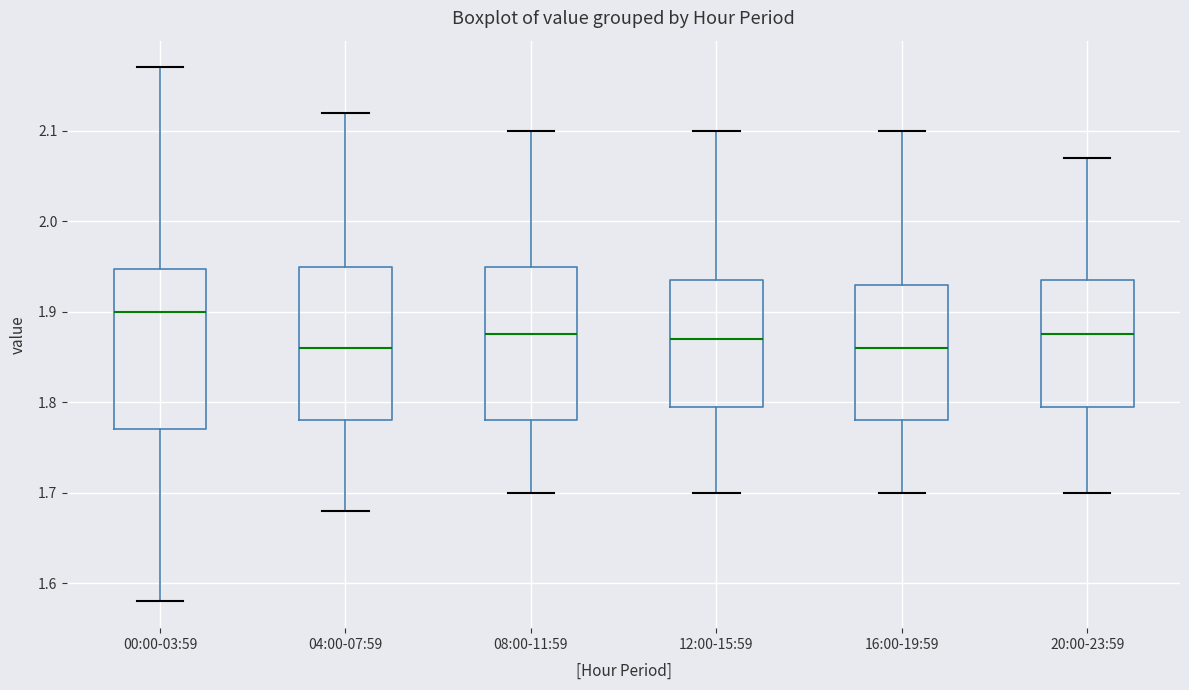

Reading left to right, transcribe this box plot: for each box, give where its median line is, the range the box spans, and where its two whiskers end, as read against the y-axis. The values are not printed on the chart, so give them approximately, as read against the axis.

00:00-03:59: median 1.90, box 1.77 to 1.95, whiskers 1.58 to 2.17
04:00-07:59: median 1.86, box 1.78 to 1.95, whiskers 1.68 to 2.12
08:00-11:59: median 1.88, box 1.78 to 1.95, whiskers 1.70 to 2.10
12:00-15:59: median 1.87, box 1.80 to 1.94, whiskers 1.70 to 2.10
16:00-19:59: median 1.86, box 1.78 to 1.93, whiskers 1.70 to 2.10
20:00-23:59: median 1.88, box 1.80 to 1.94, whiskers 1.70 to 2.07